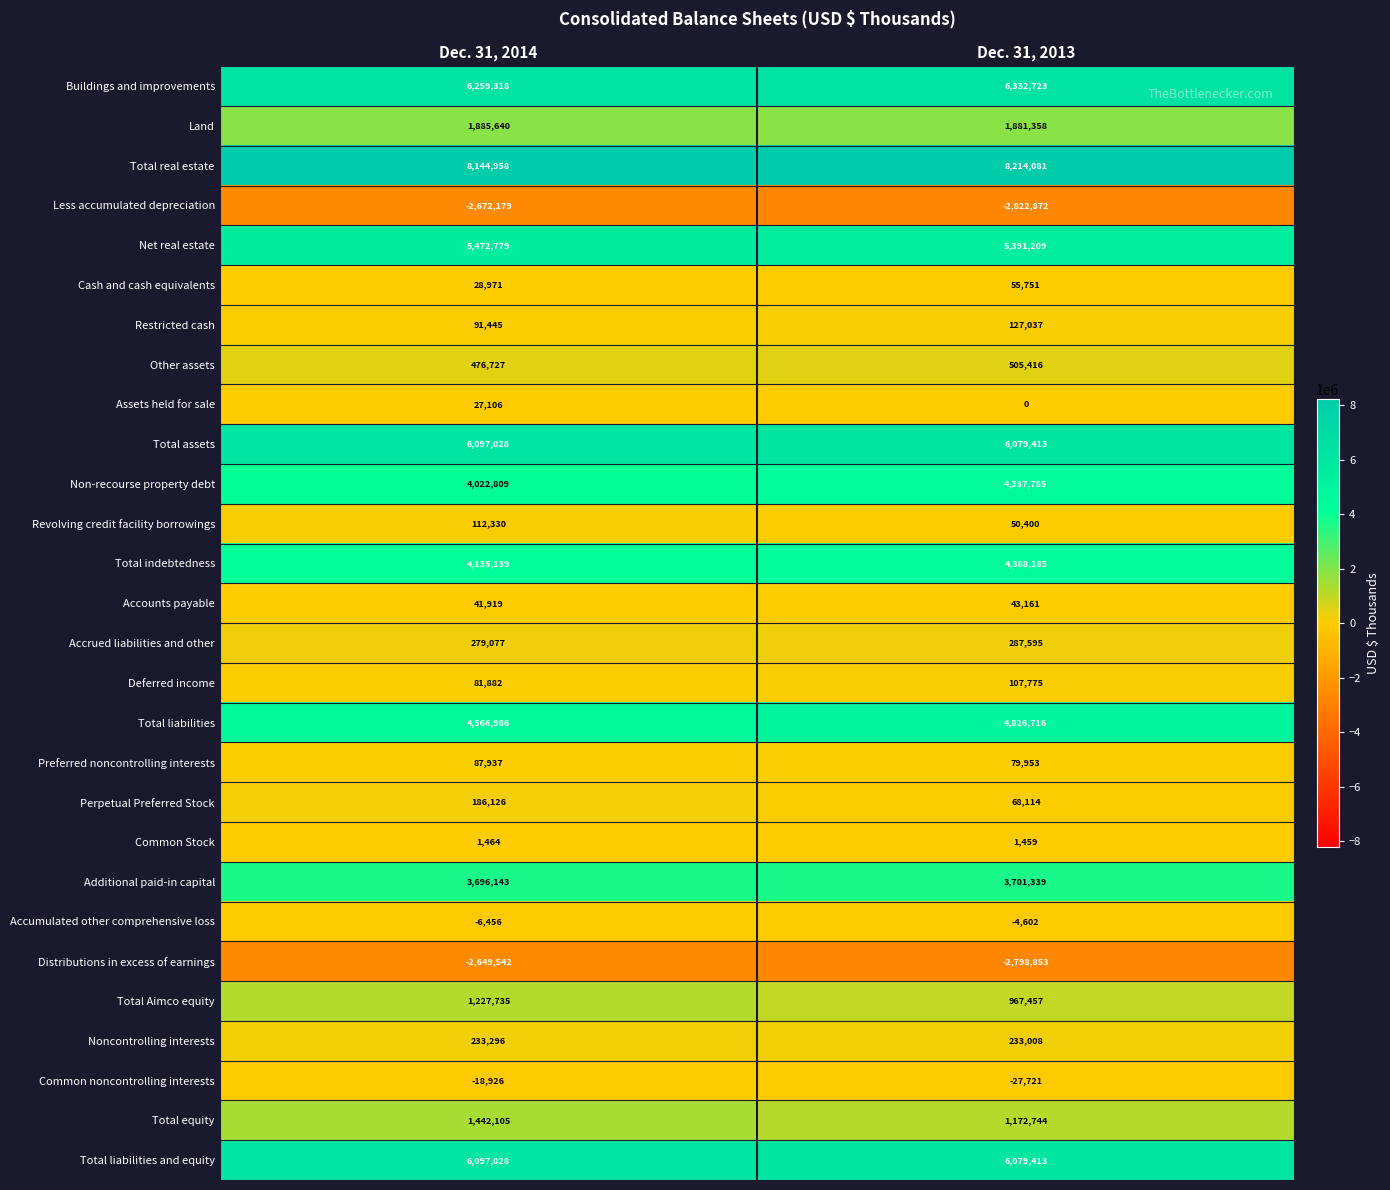

What is the maximum value shown in the chart?

8214081